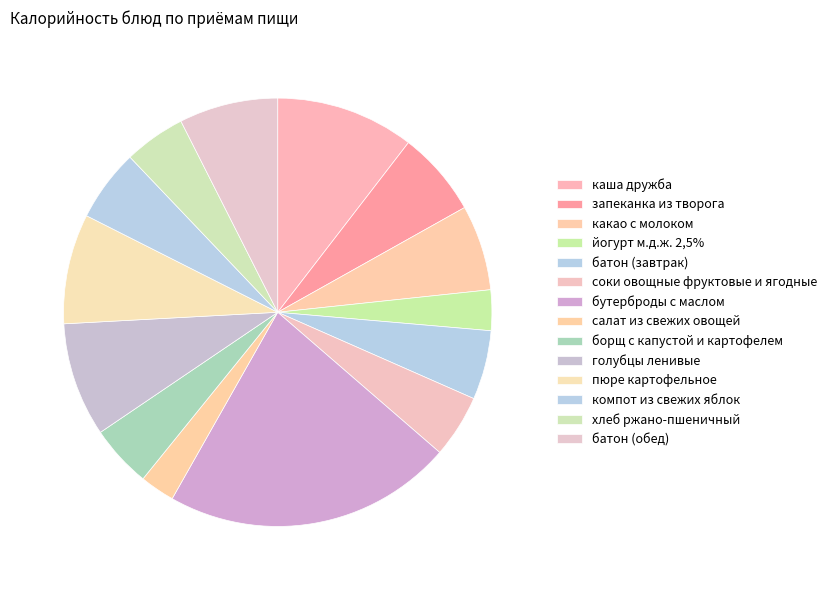

How many segments does this pie chart have?

14